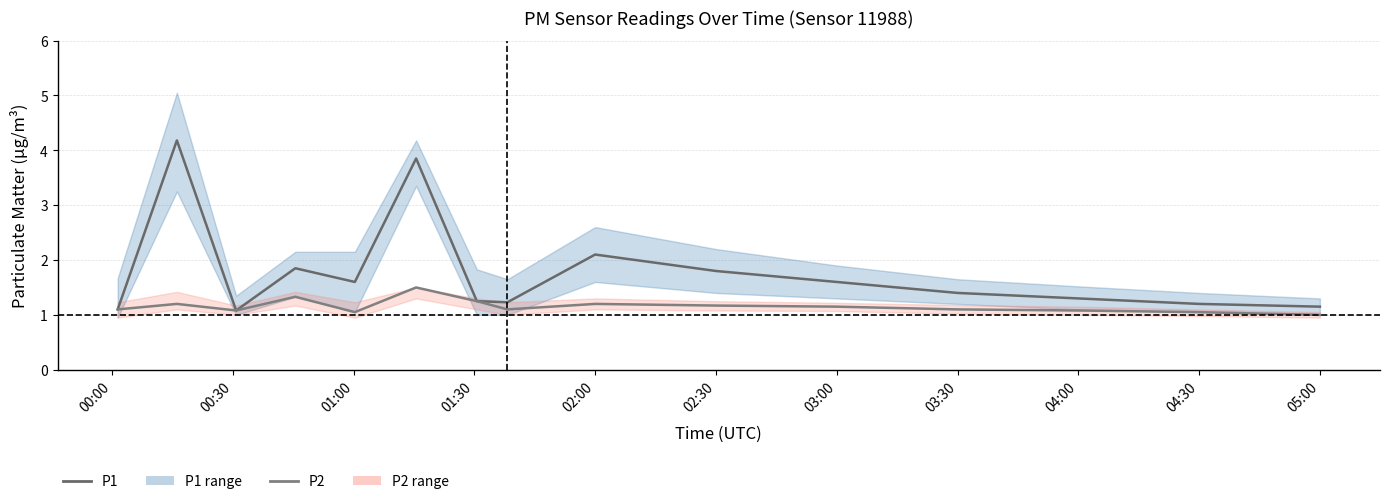

What is the total value across all series at 04:30?

2.2